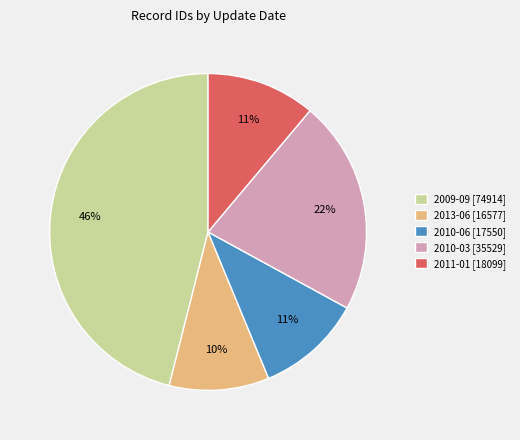

Combined, do 2011-01 [18099] and 2009-09 [74914] account for over 50%?

Yes